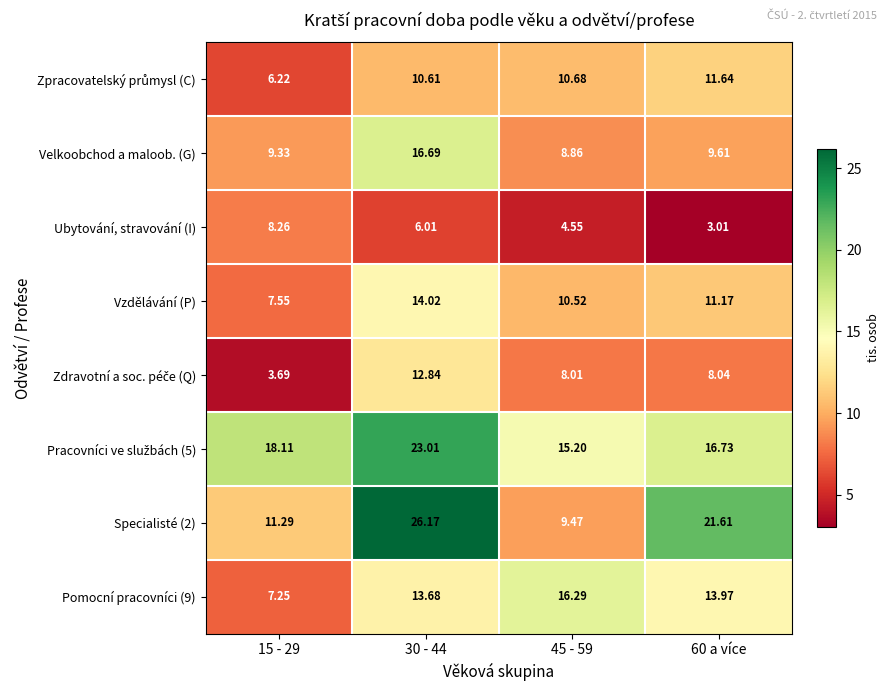

How many data points does each series have?

4